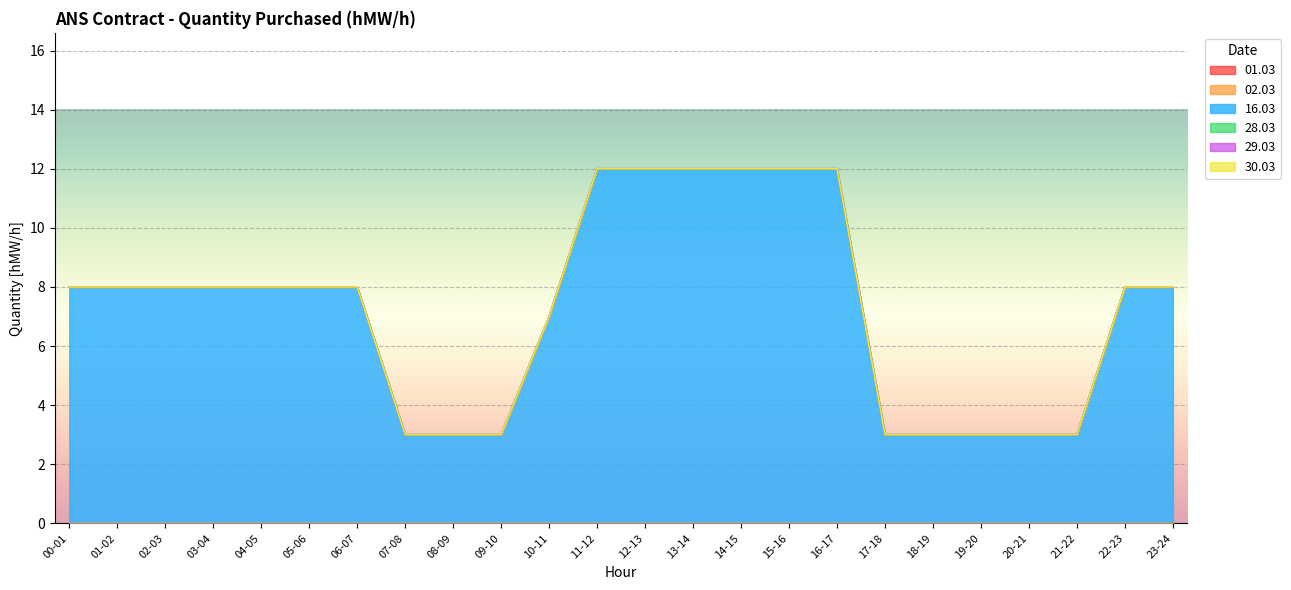

List the series in order of their peak value, lowest first.

01.03, 02.03, 28.03, 29.03, 30.03, 16.03